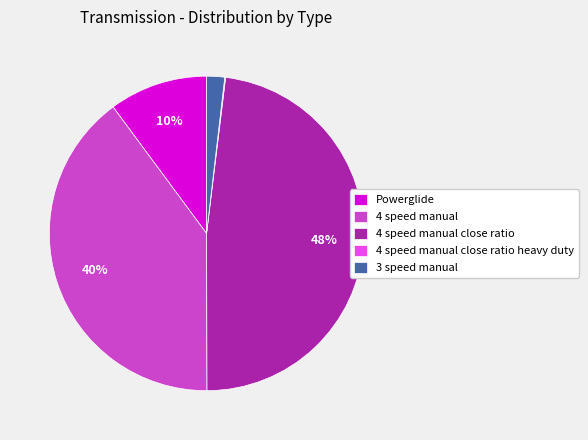

Which slice is the largest?

4 speed manual close ratio